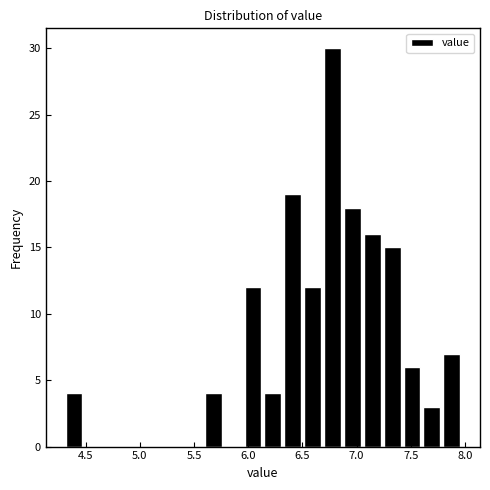

Around what value on the x-axis is the tallest bar? Give the approximate position of its centre, as read against the axis.

6.80